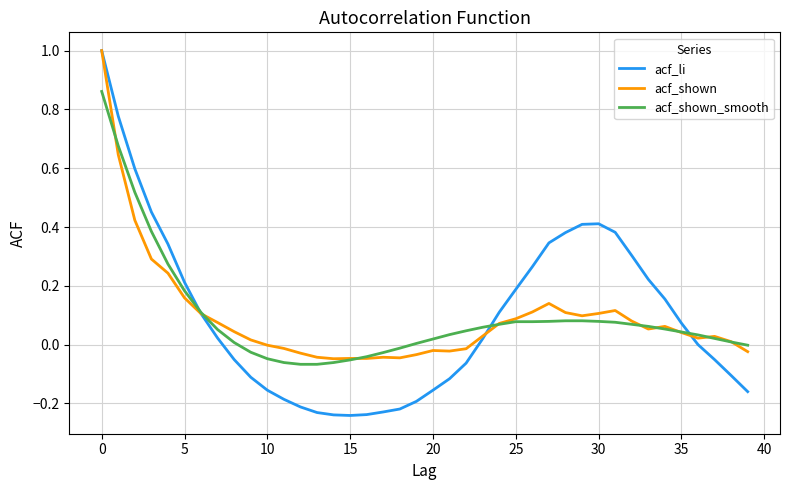

How many lines are shown in the chart?

3